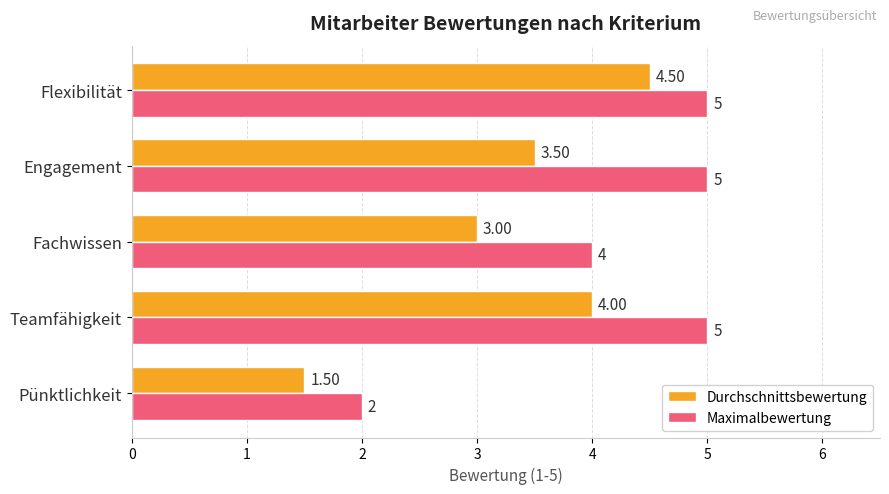

List the series in order of their peak value, highest first.

Maximalbewertung, Durchschnittsbewertung